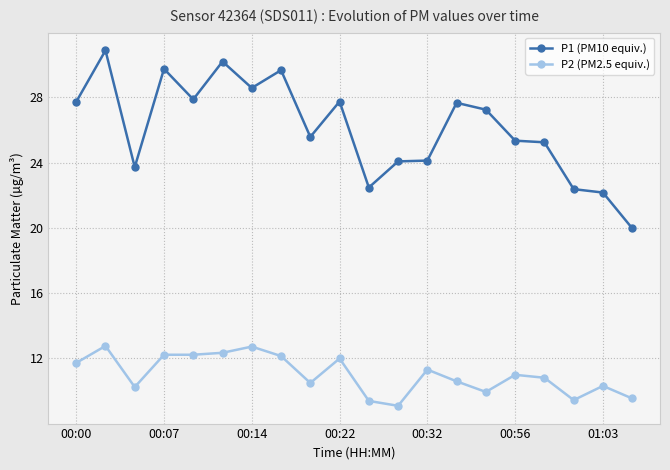

What is the average value of the P2 (PM2.5 equiv.) series?

11.0